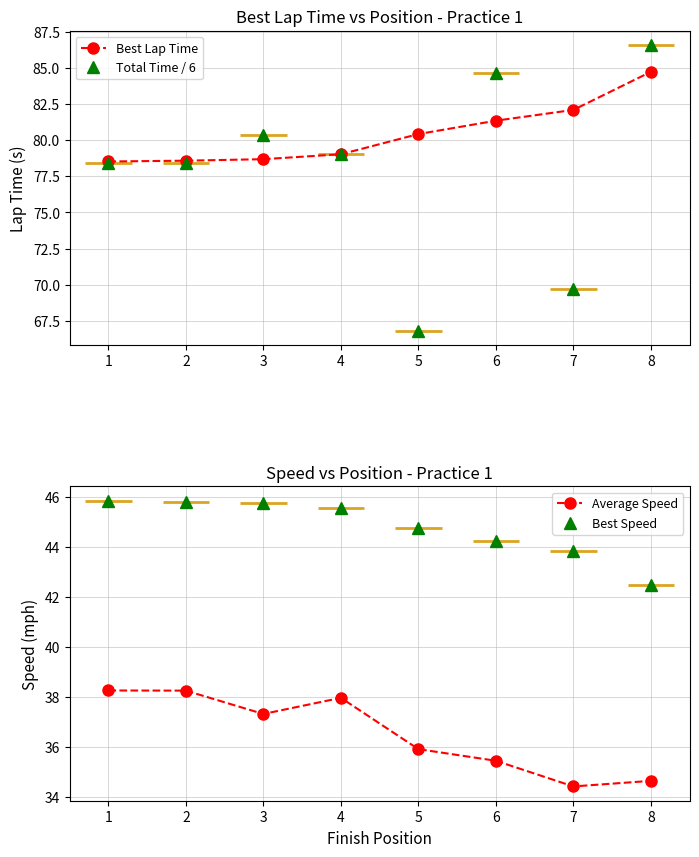

Which series has the widest spread of values?

Total Time / 6